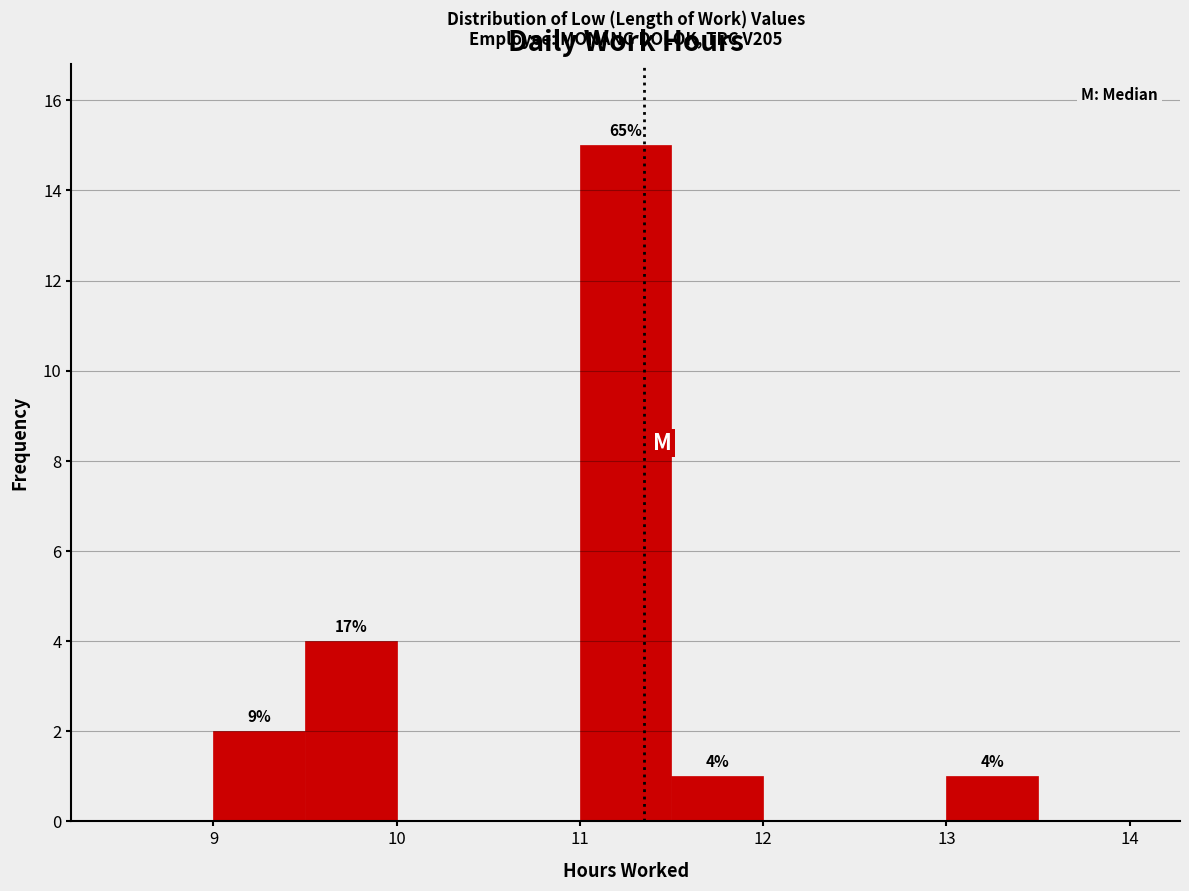

Which range on the x-axis has the tallest bar?

11.0 to 11.5